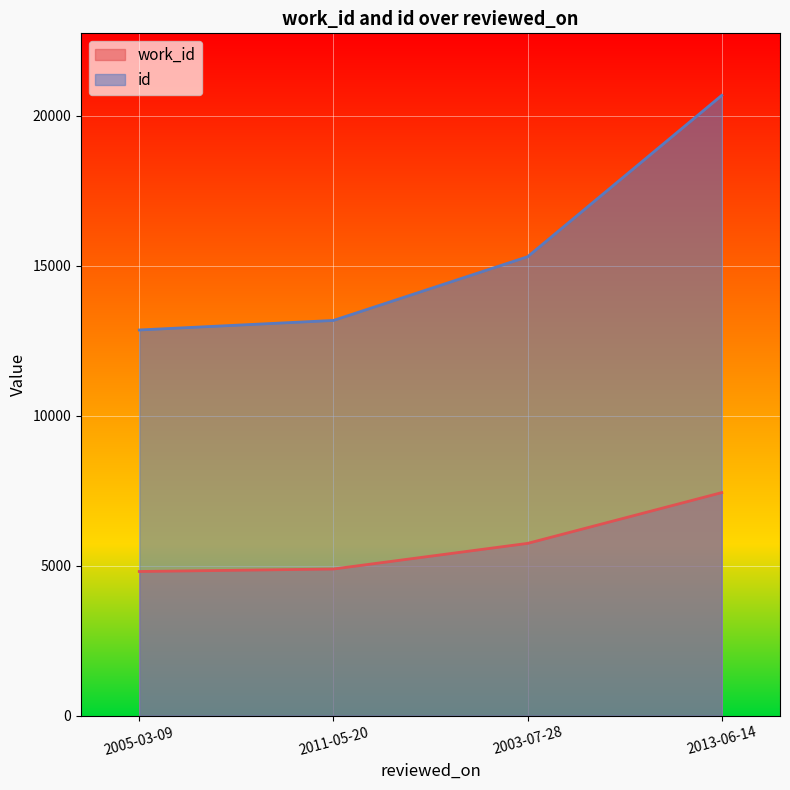

The id series shows 5252 at 2005-03-09. True or false?

False